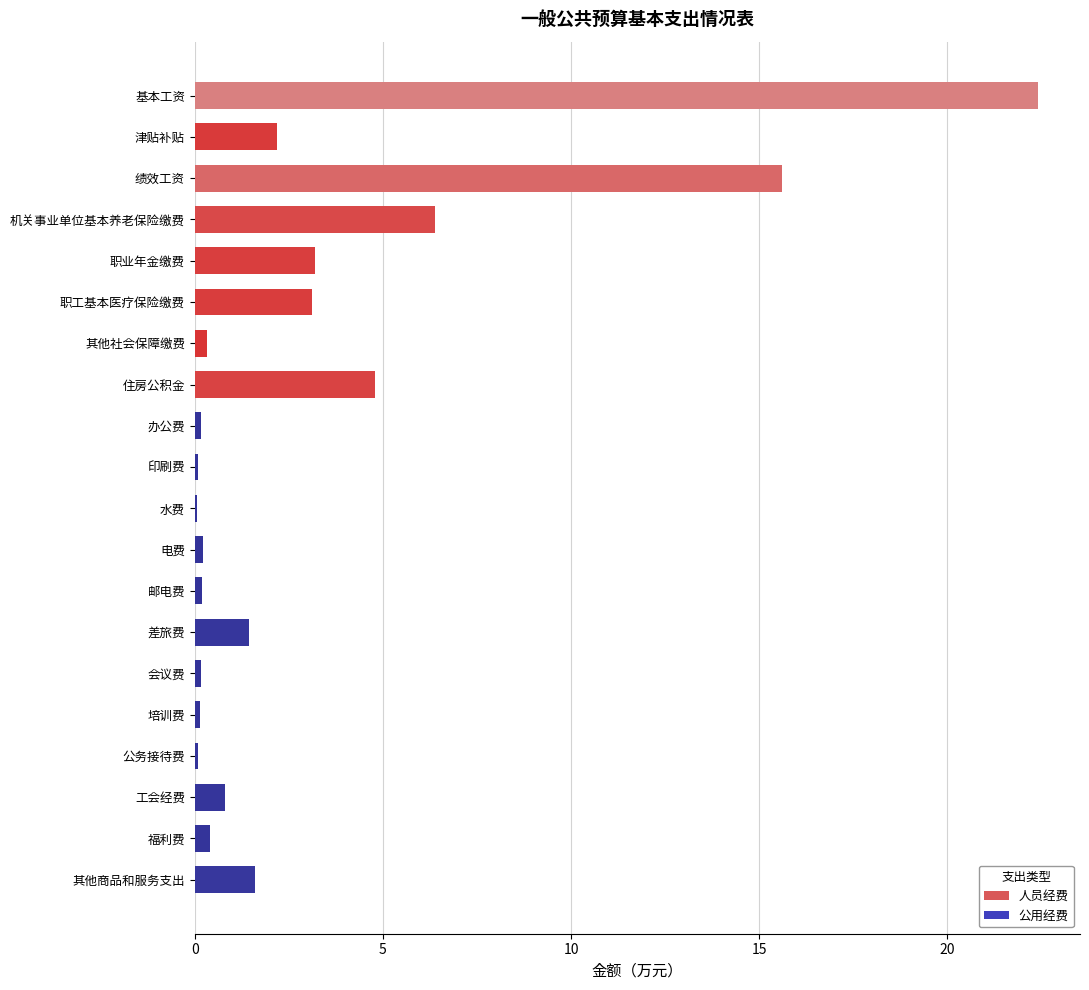

The value at 津贴补贴 is 2.2. True or false?

True